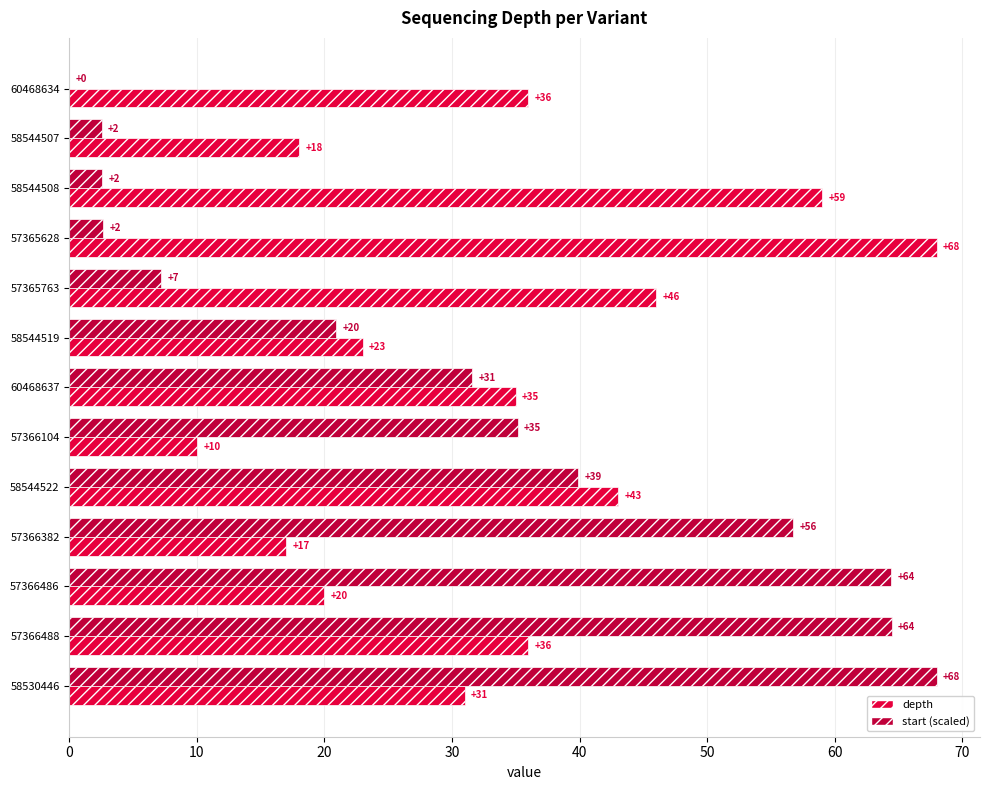

Which series has the largest total across all categories?

depth